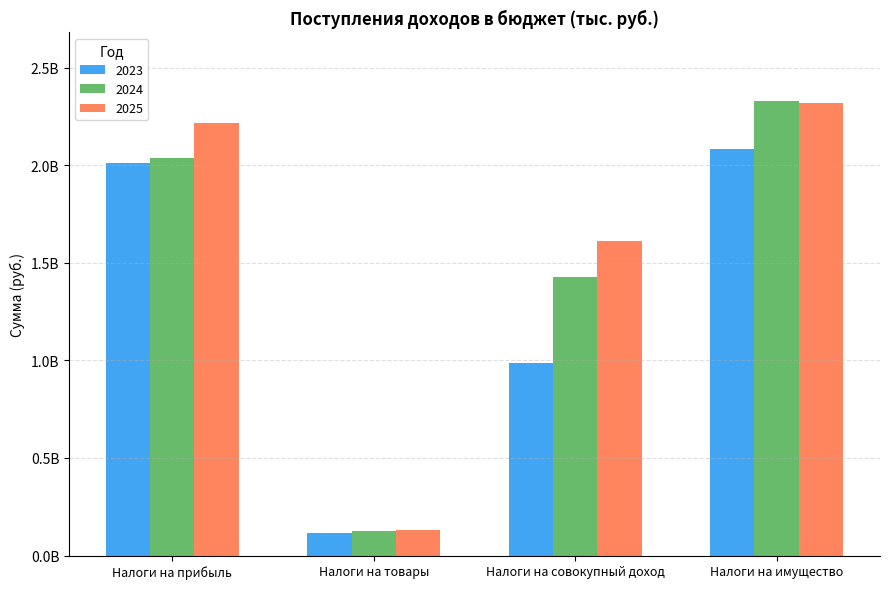

What are all the series names shown in the legend?

2023, 2024, 2025